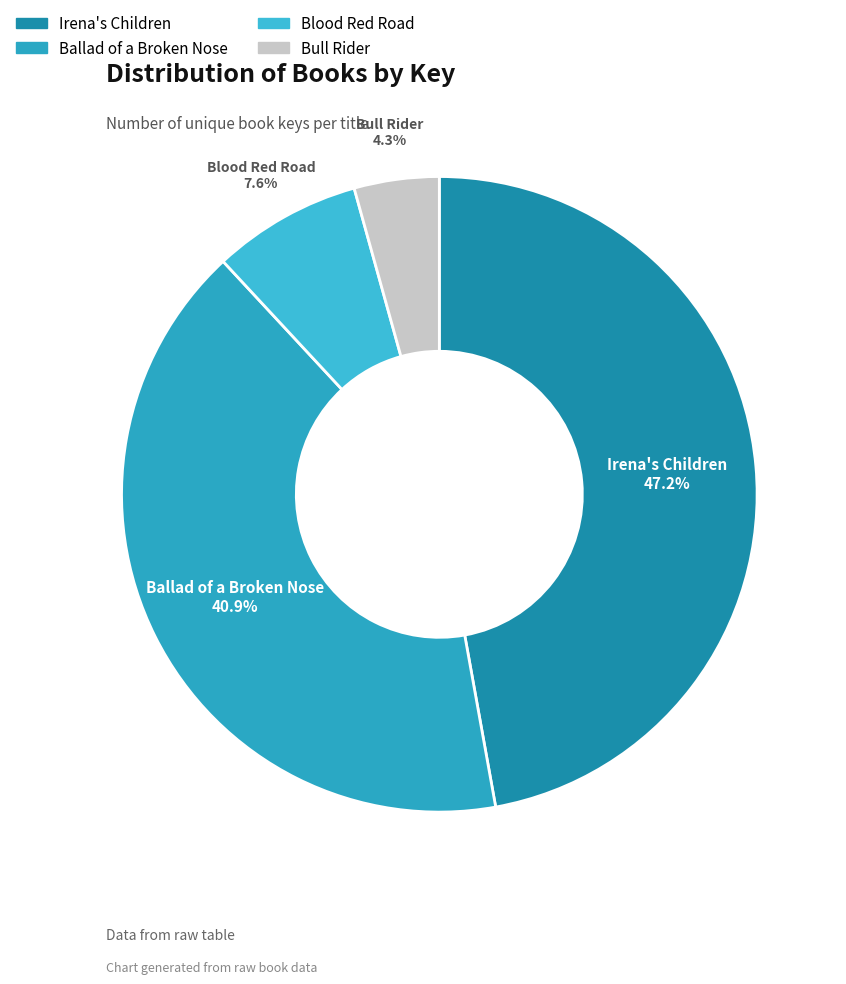

Is it true that Blood Red Road is 8% of the pie?

True